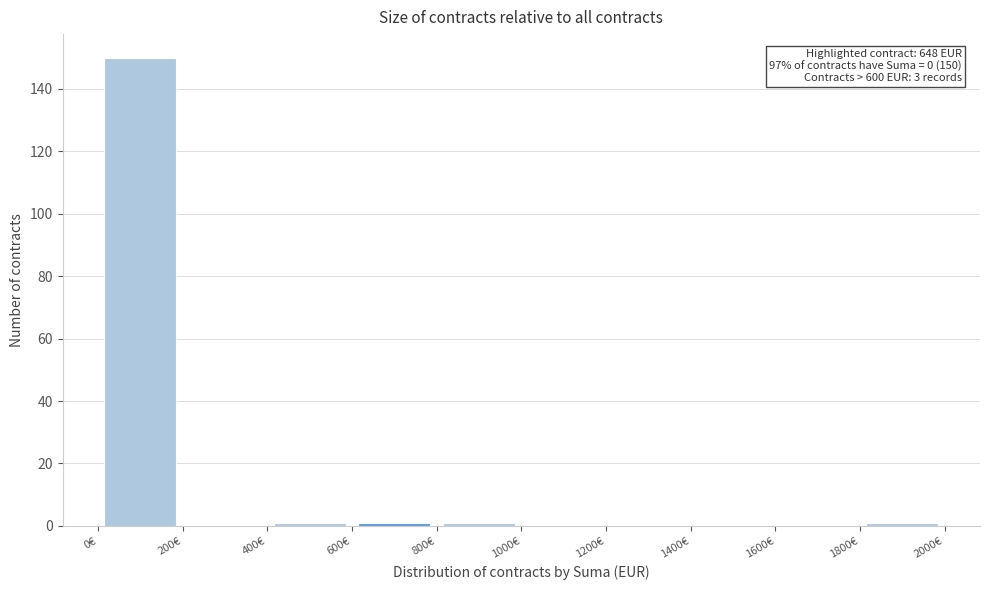

Which range on the x-axis has the tallest bar?

0 to 200